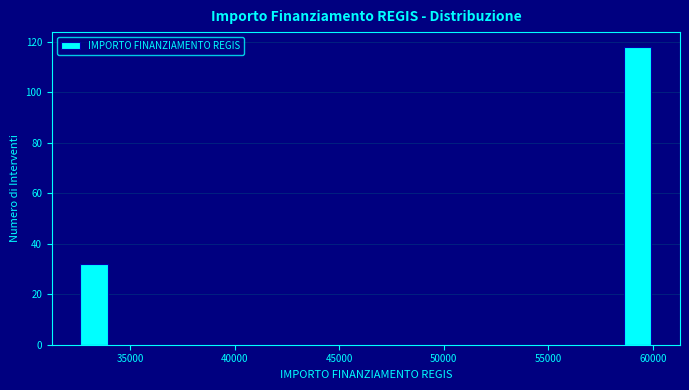

Read against the x-axis, roughly where is the centre of the tallest bar?

59500